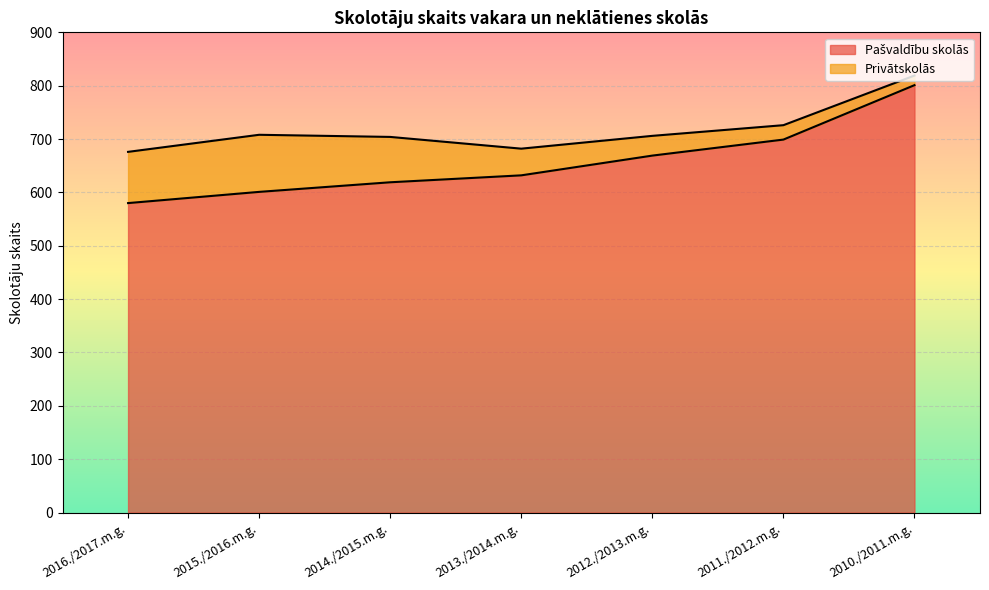

What is the smallest value displayed?

580